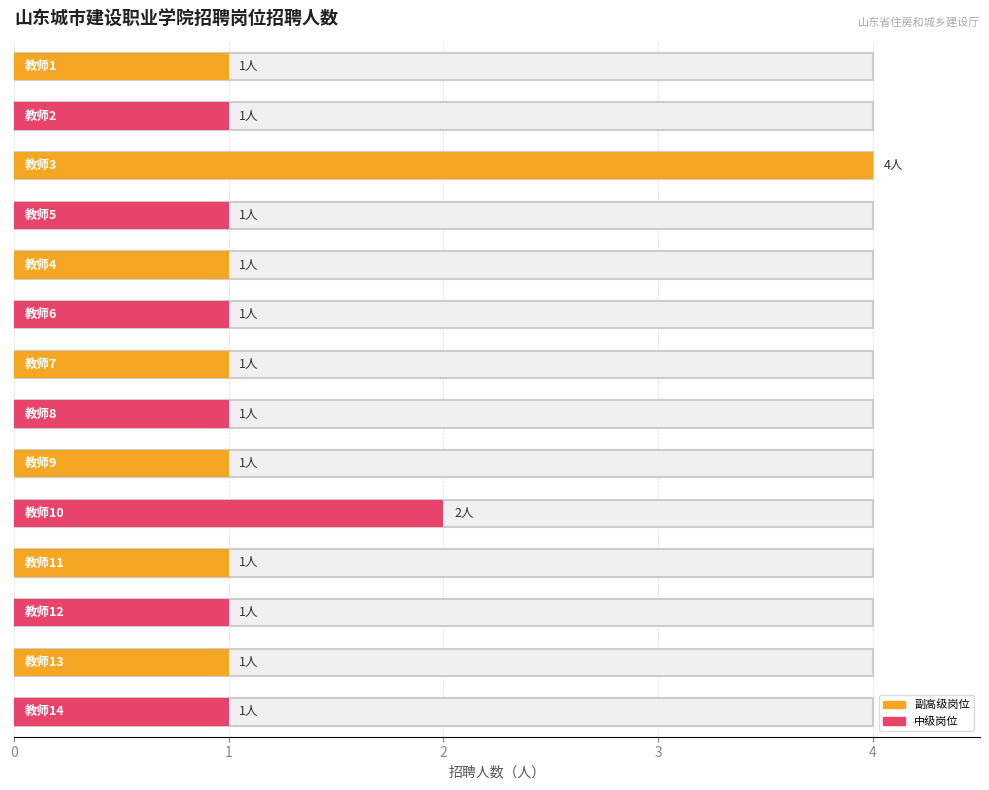

What is the ratio of the value at 教师3 to the value at 教师6?

4.0